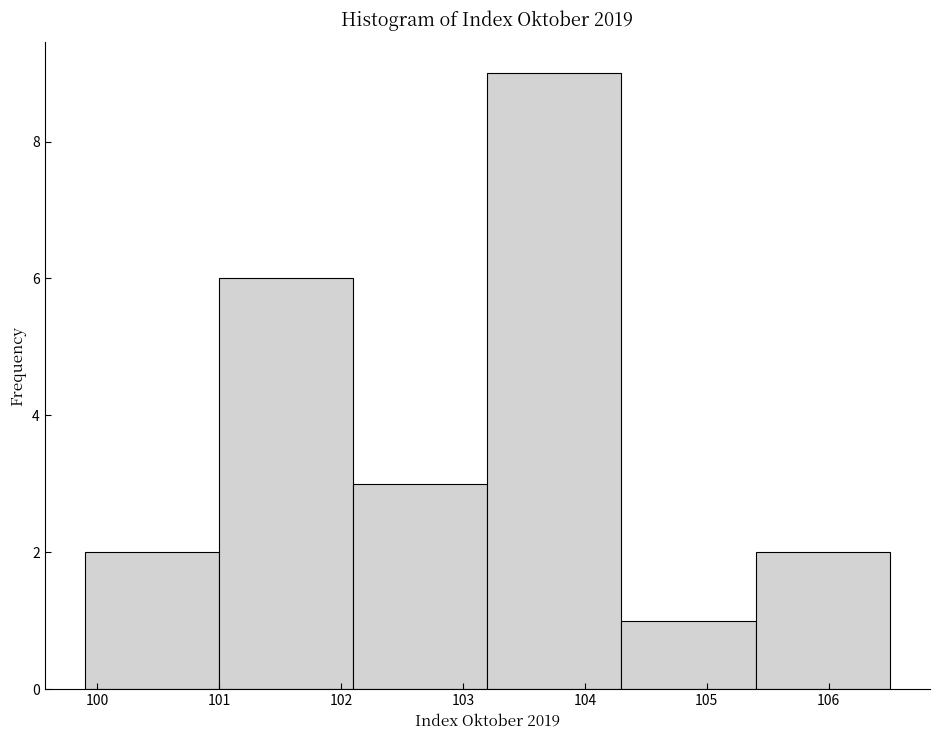

How tall is the bar that spans 105.4 to 106.5 on the x-axis? The values are not printed on the chart, so give them approximately, as read against the axis.

2